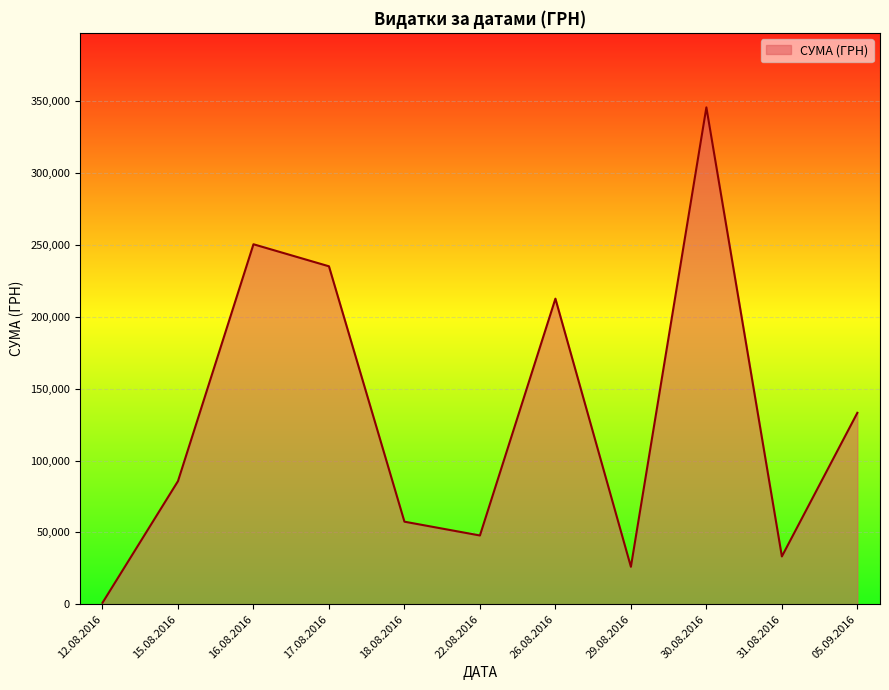

How many series are shown in this chart?

1